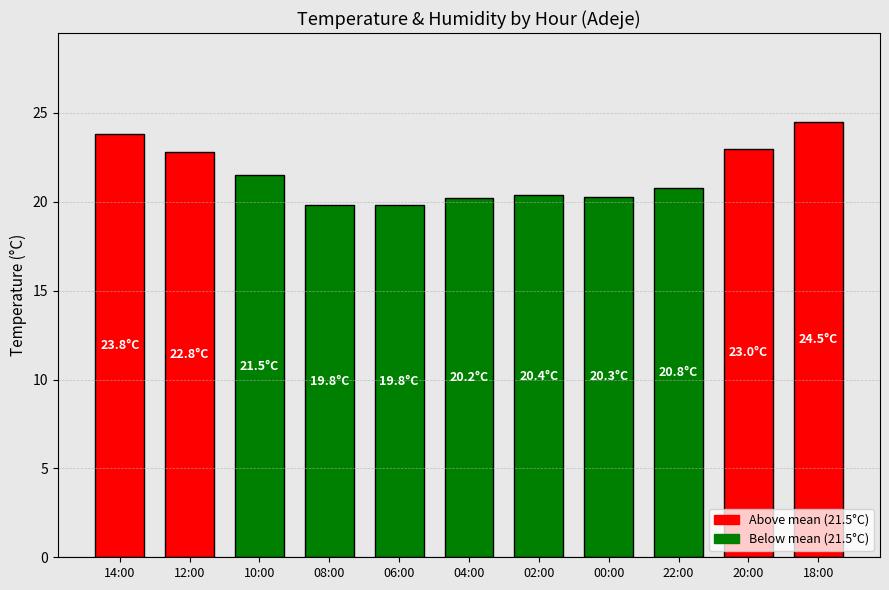

What is the sum of the values at 02:00 and 10:00?

41.9